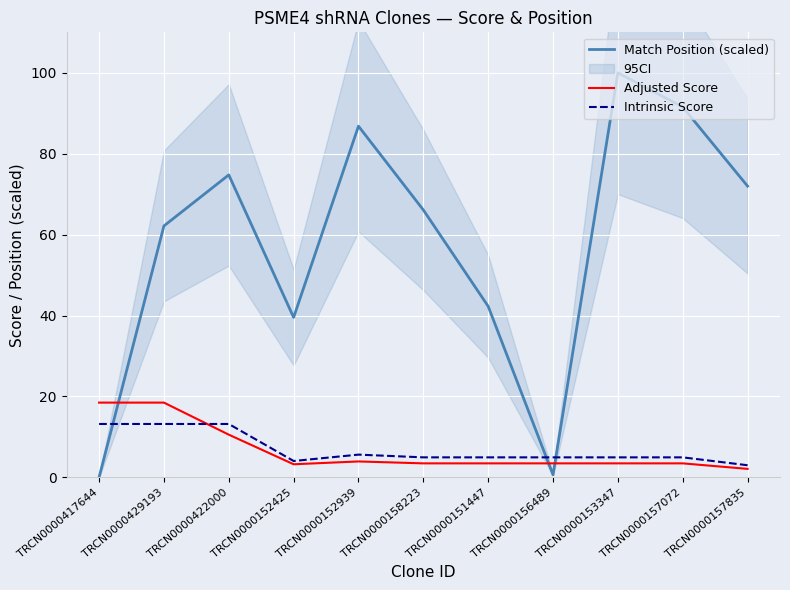

What is the maximum value for Match Position (scaled)?

100.0